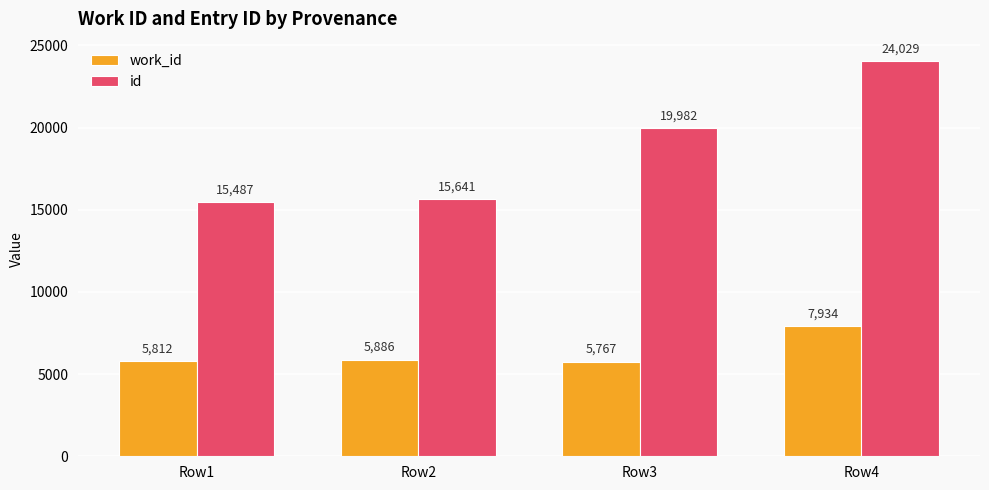

What are all the series names shown in the legend?

work_id, id